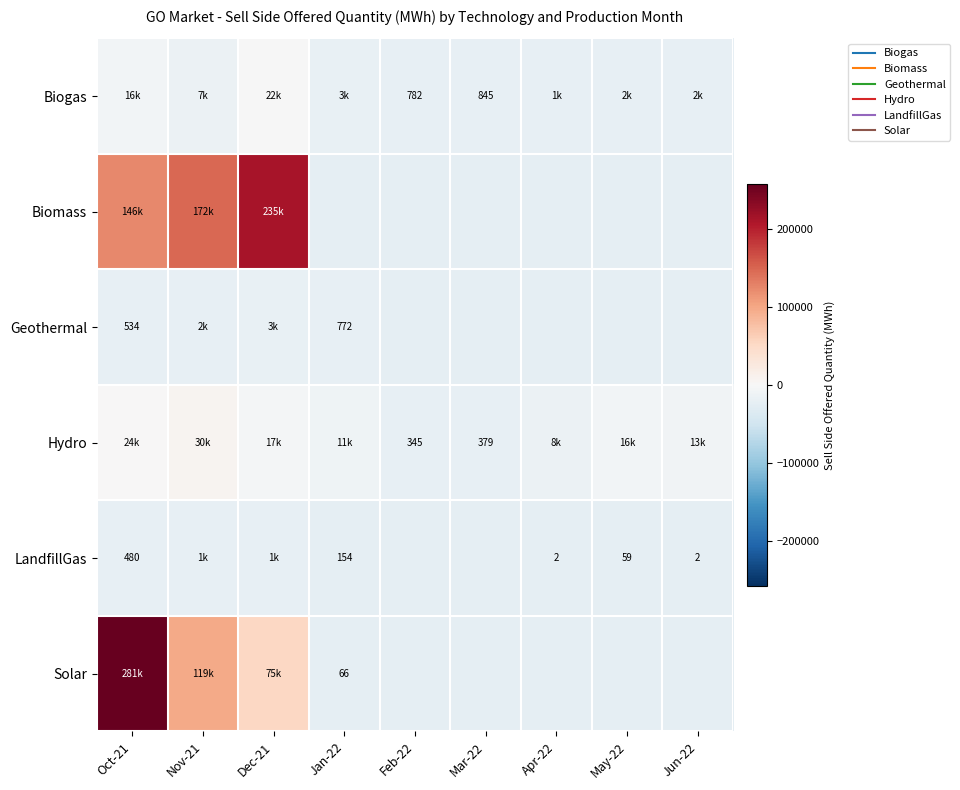

True or false: LandfillGas has a value of -21932.6 at Oct-21.

True